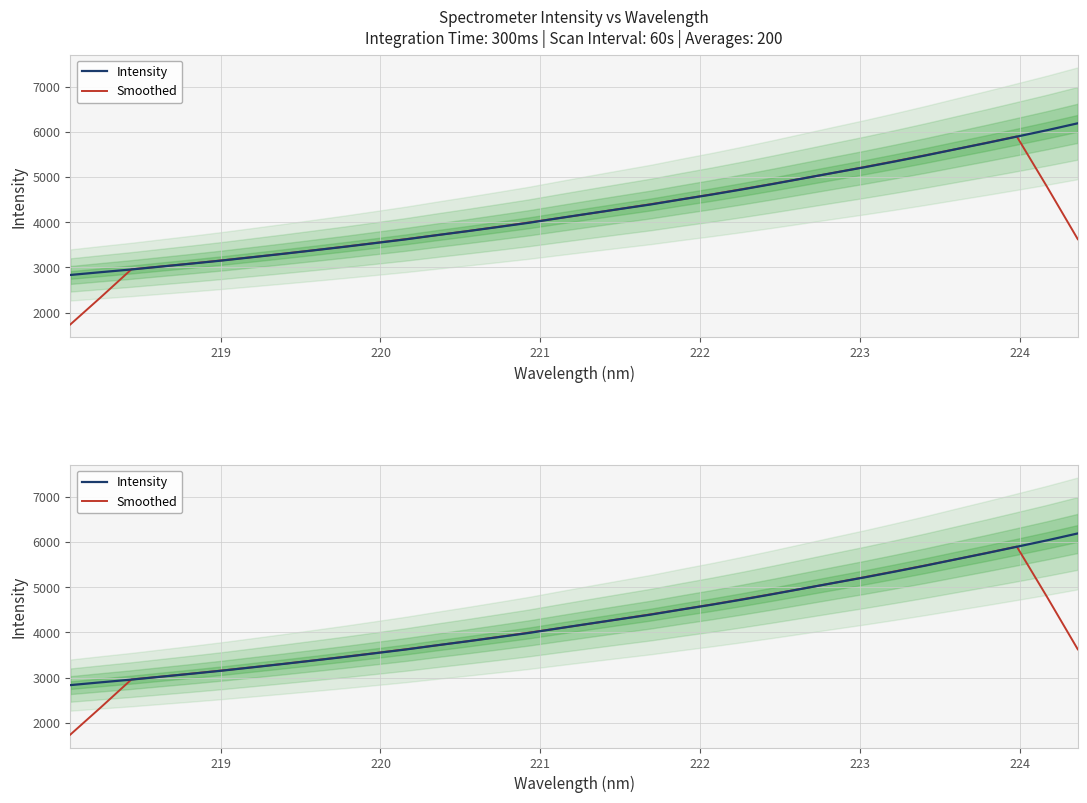

True or false: Intensity and Smoothed cross at least once.

True